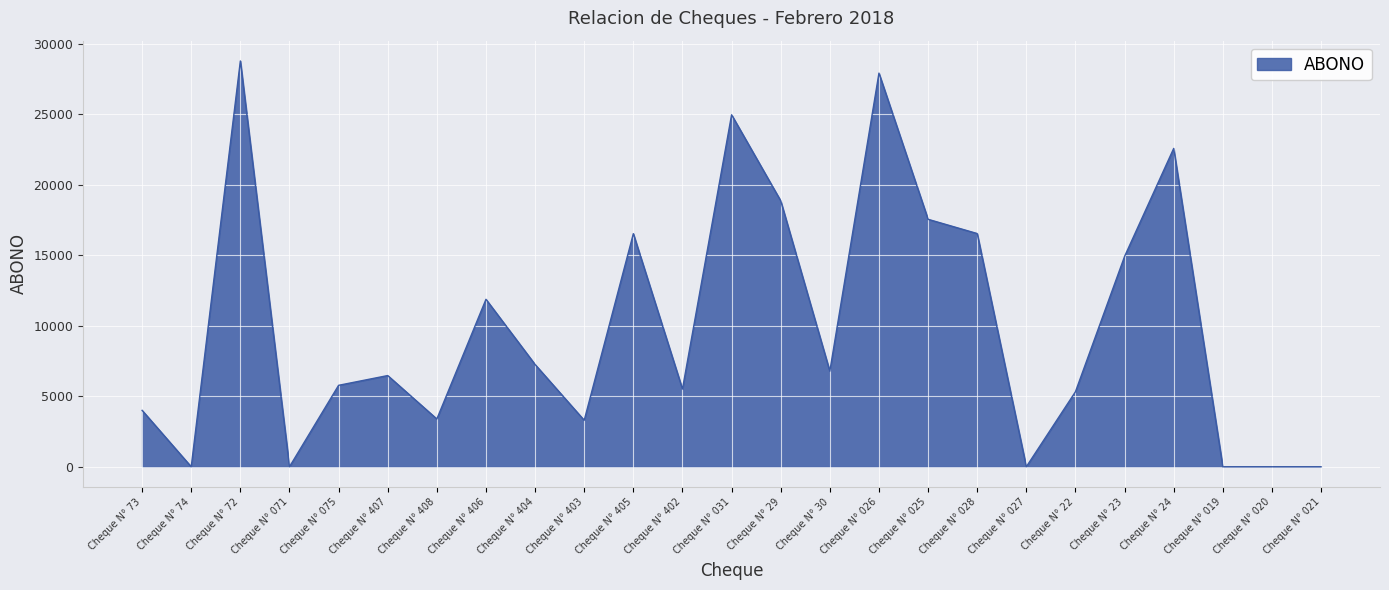

The value at Cheque N° 019 is -13311.7. True or false?

False